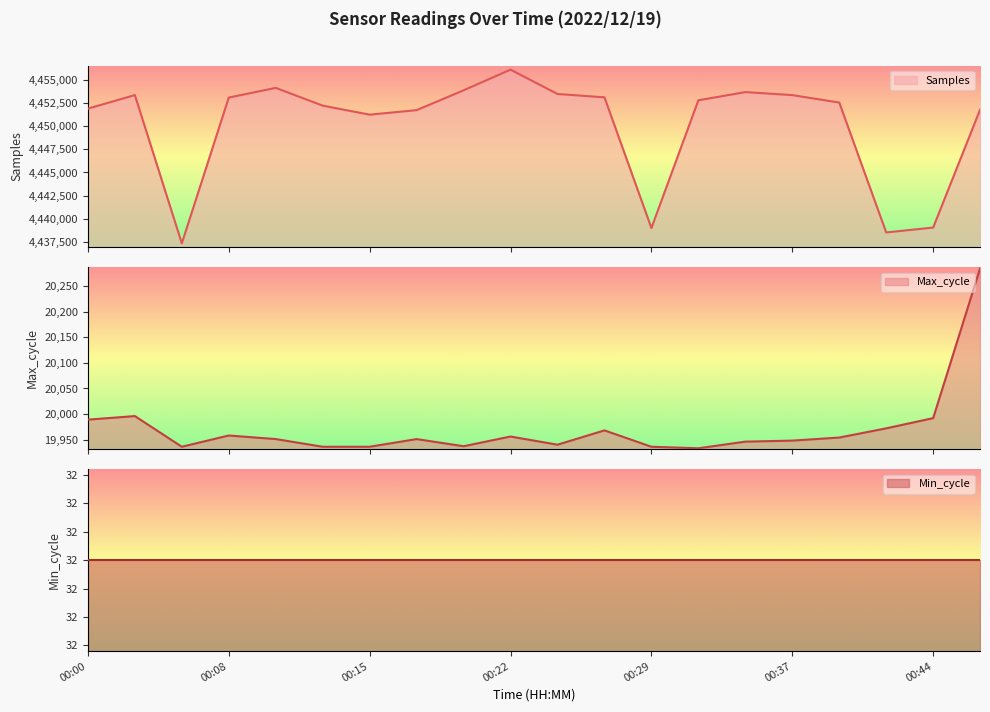

How many values in the Max_cycle series are below 19951?

9